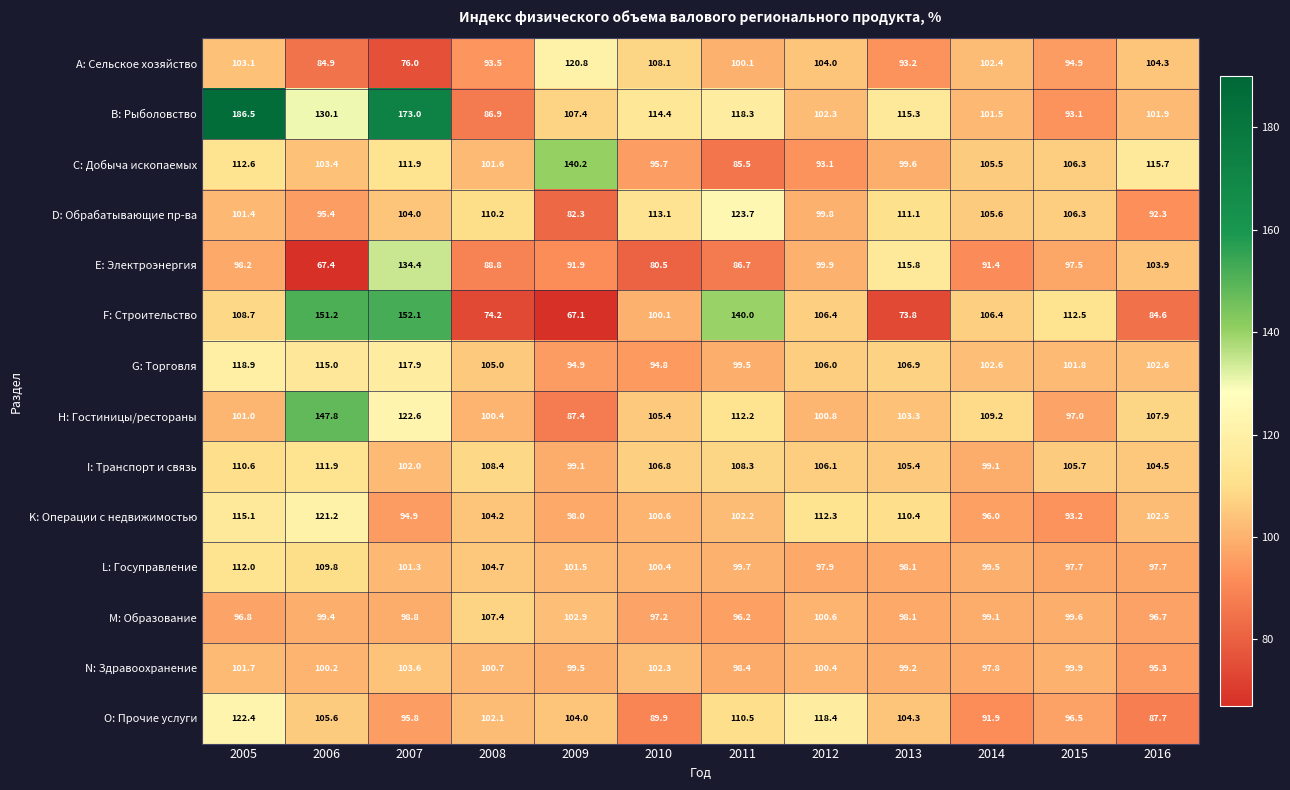

The value of I: Транспорт и связь at 2008 is 32.5. True or false?

False